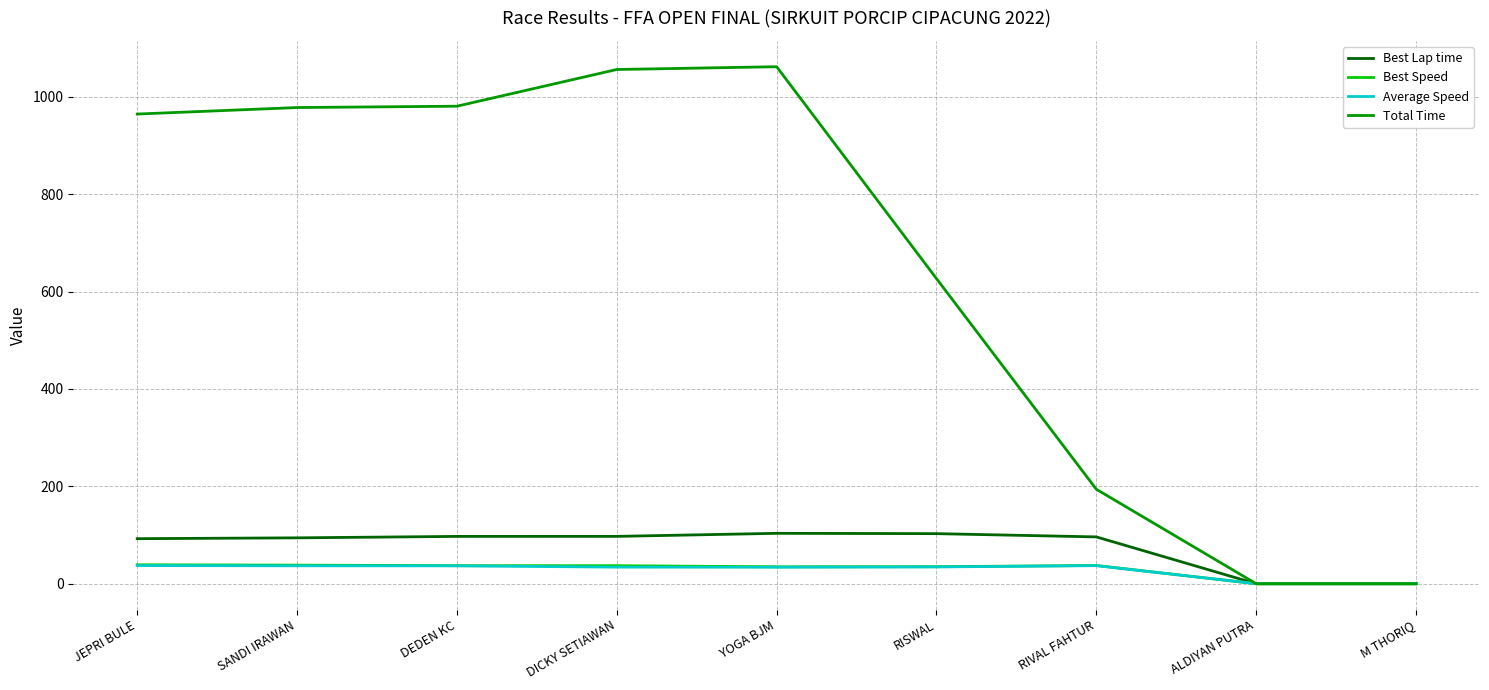

What is the total value across all series at DICKY SETIAWAN?

1224.3